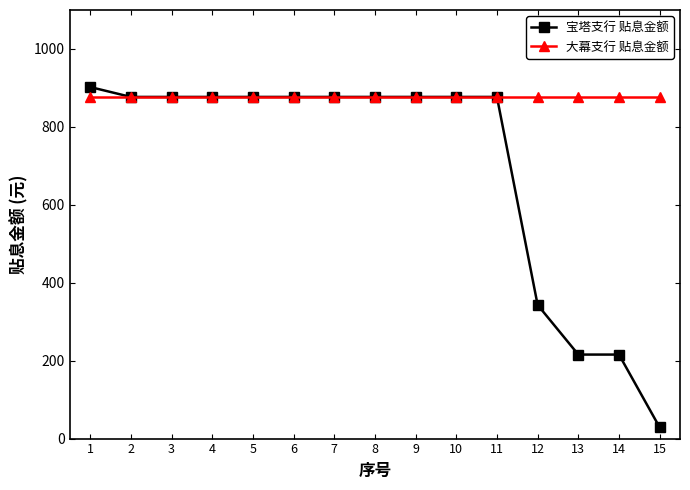

Is it true that 宝塔支行 贴息金额 equals 876.9 at 6?

True